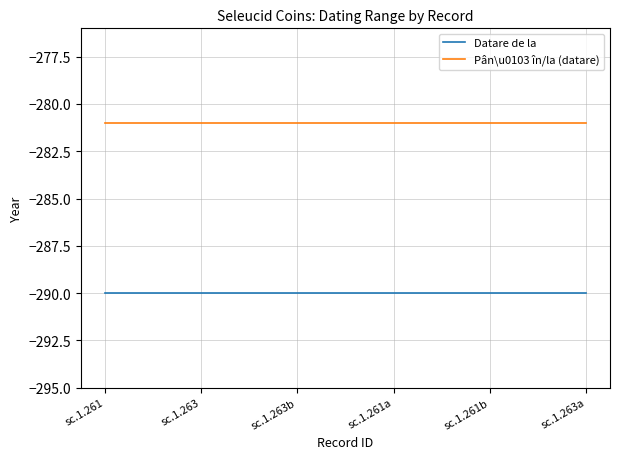

Is it true that Datare de la equals -106 at sc.1.263b?

False